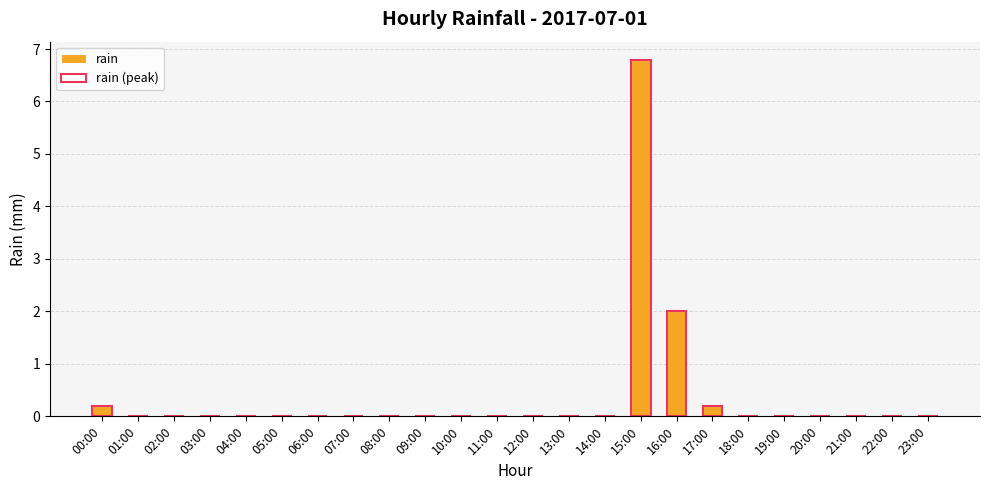

What is the label of the 17th bar from the left?

16:00